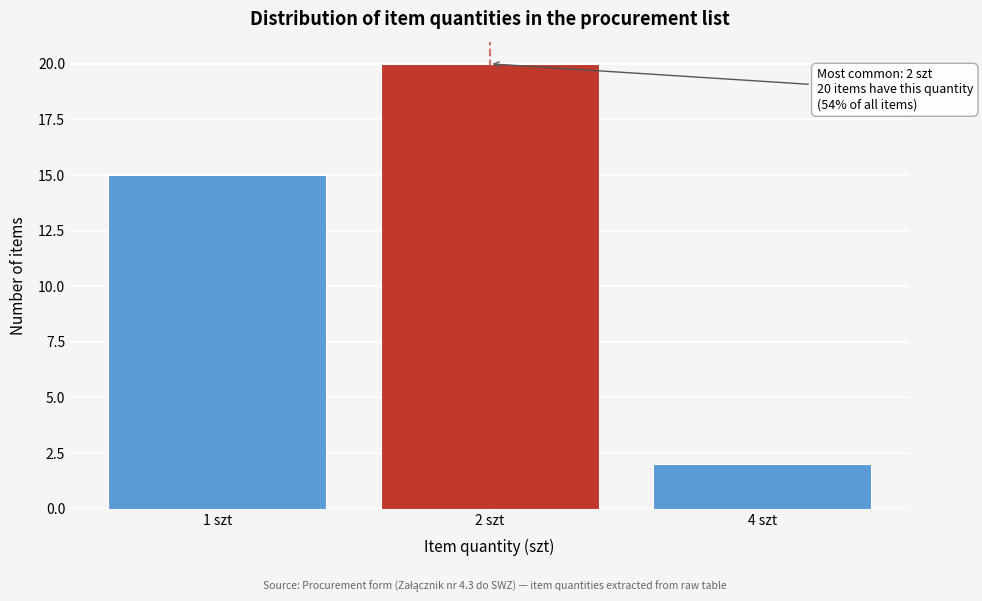

Reading left to right, extract all data points from this chart.

15	20	2